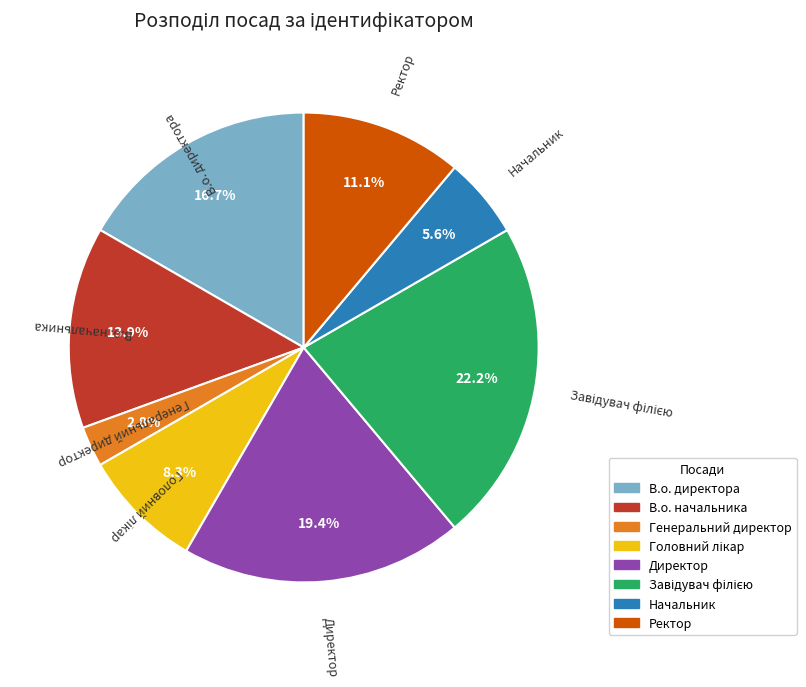

Is there a majority slice in this chart?

No